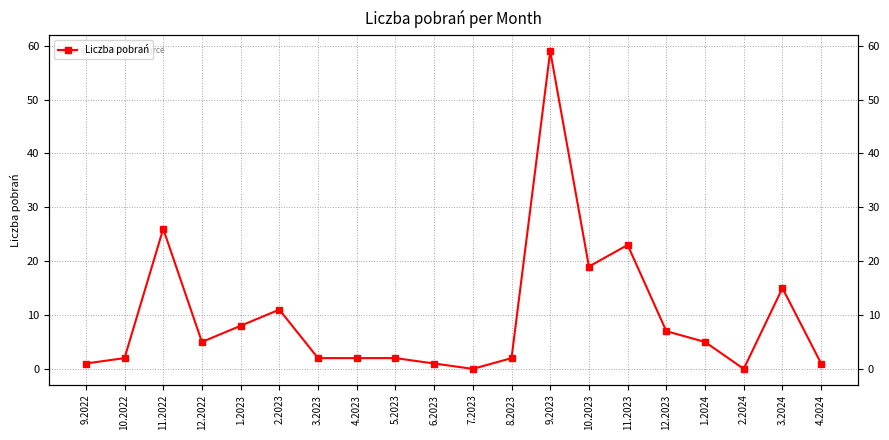

Is it true that the value at 10.2022 is 4?

False